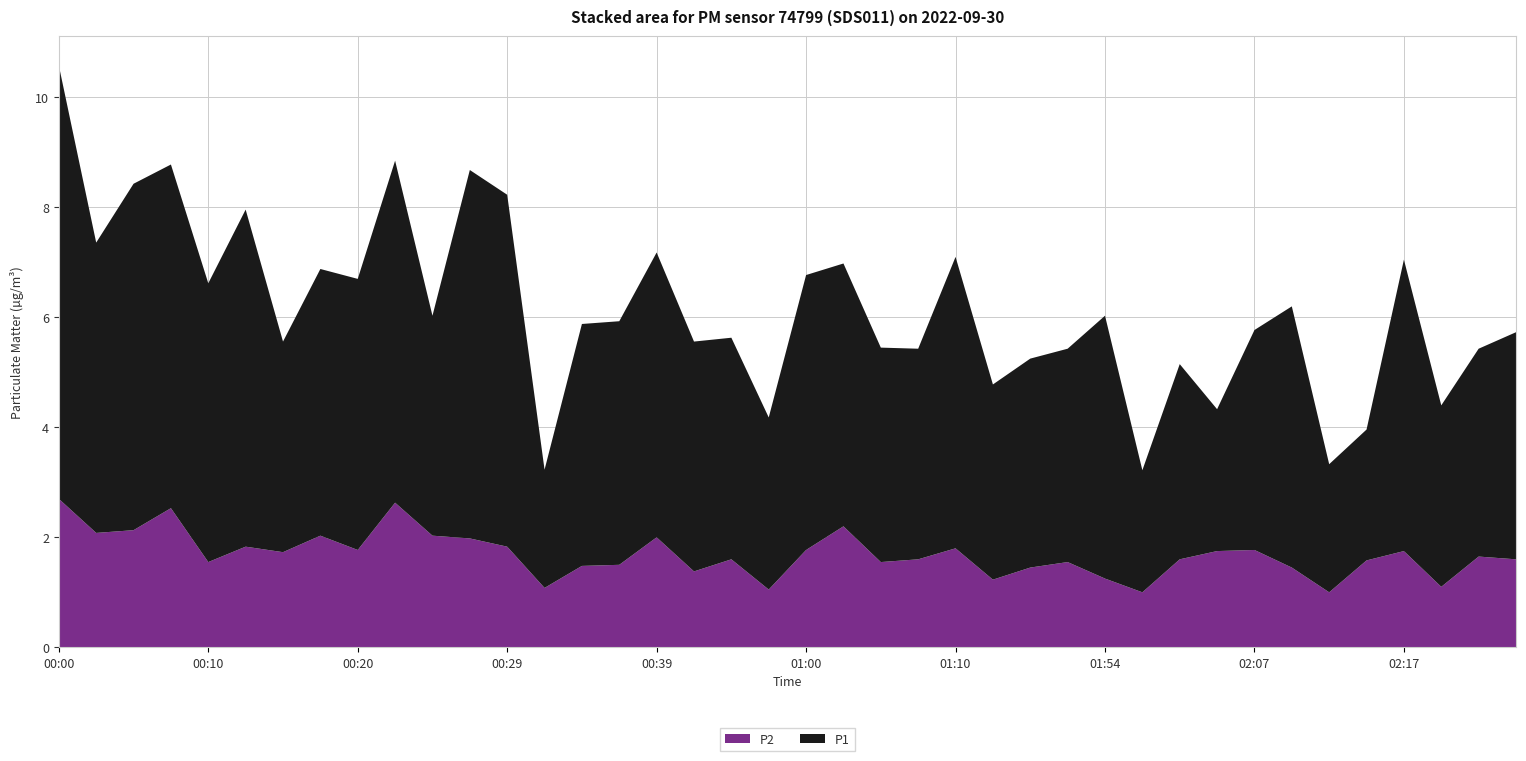

Reading left to right, transcribe all the data shown in this chart.

P1: 7.9	5.3	6.3	6.2	5.1	6.1	3.8	4.8	4.9	6.2	4.0	6.7	6.4	2.1	4.4	4.4	5.2	4.2	4.0	3.1	5.0	4.8	3.9	3.8	5.3	3.5	3.8	3.9	4.8	2.2	3.5	2.6	4.0	4.8	2.3	2.4	5.3	3.3	3.8	4.1
P2: 2.7	2.1	2.1	2.5	1.6	1.8	1.7	2.0	1.8	2.6	2.0	2.0	1.8	1.1	1.5	1.5	2.0	1.4	1.6	1.1	1.8	2.2	1.6	1.6	1.8	1.2	1.4	1.6	1.2	1.0	1.6	1.8	1.8	1.4	1.0	1.6	1.8	1.1	1.6	1.6